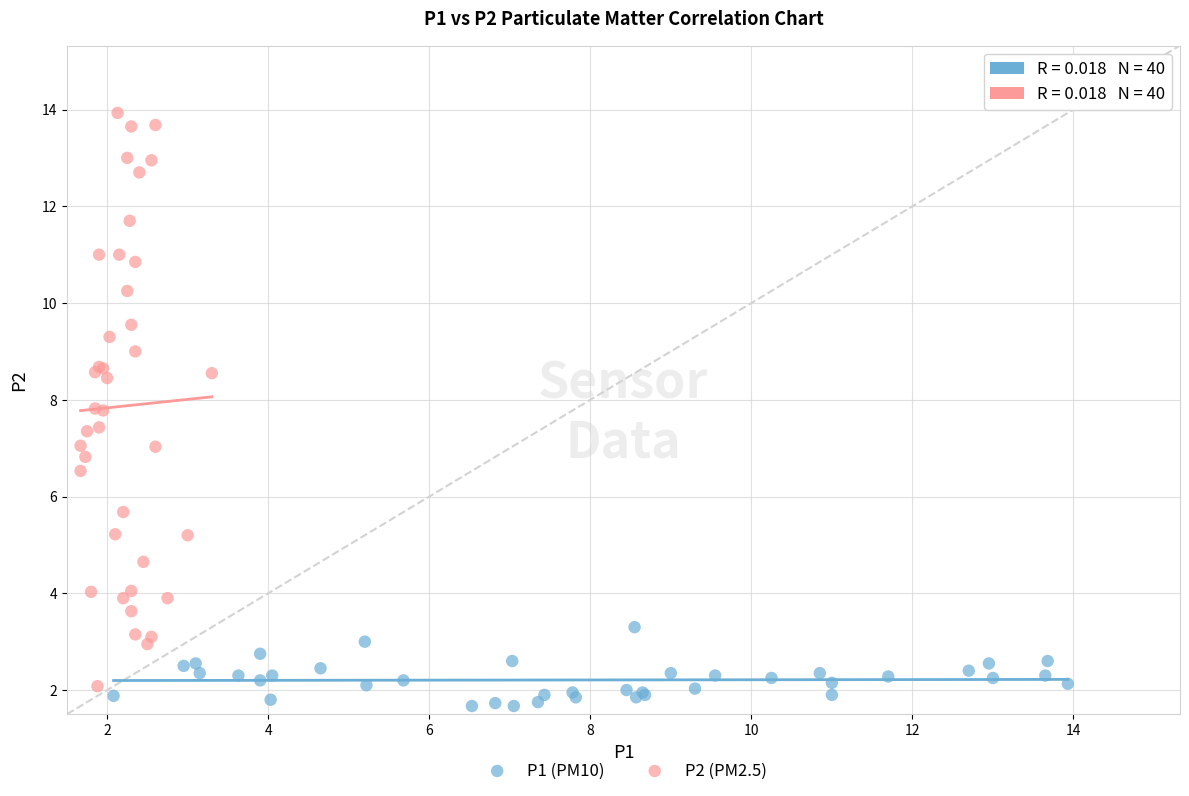

What are all the series names shown in the legend?

P1 (PM10), P2 (PM2.5)